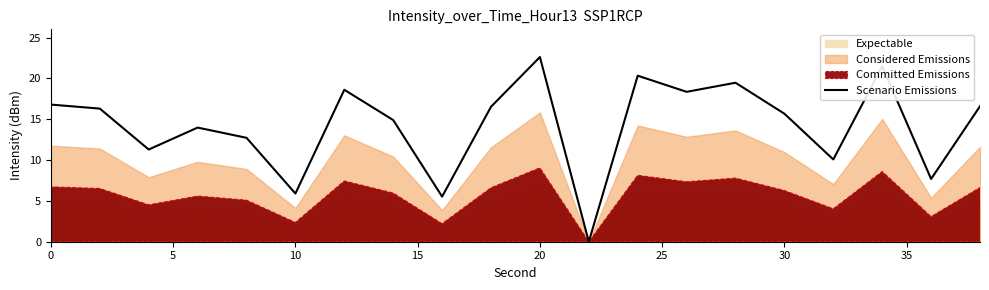

True or false: Scenario Emissions has a value of 16.8 at 0.

True